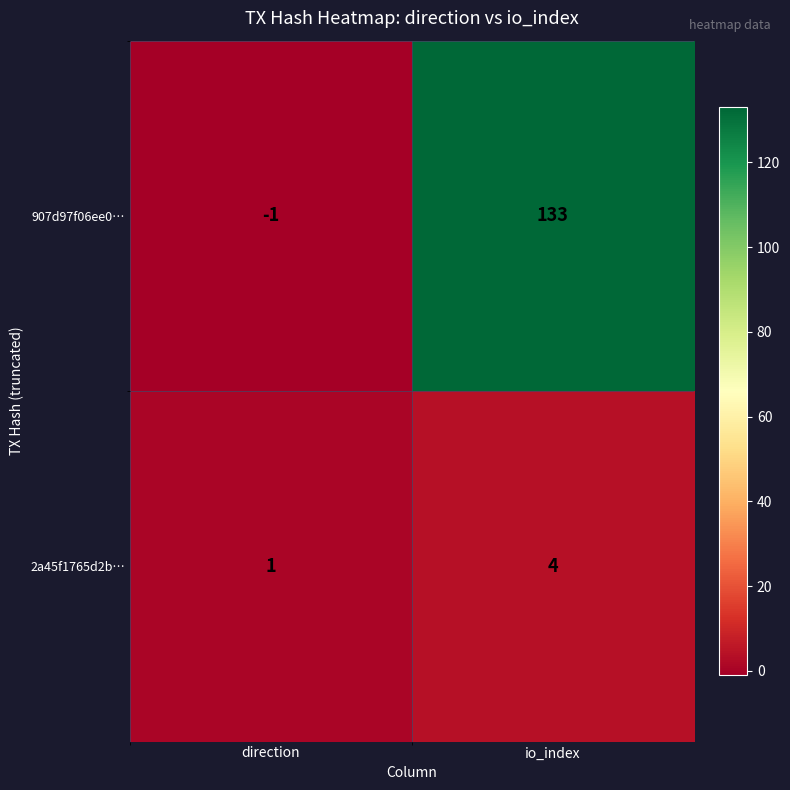

What is the total value across all series at io_index?

137